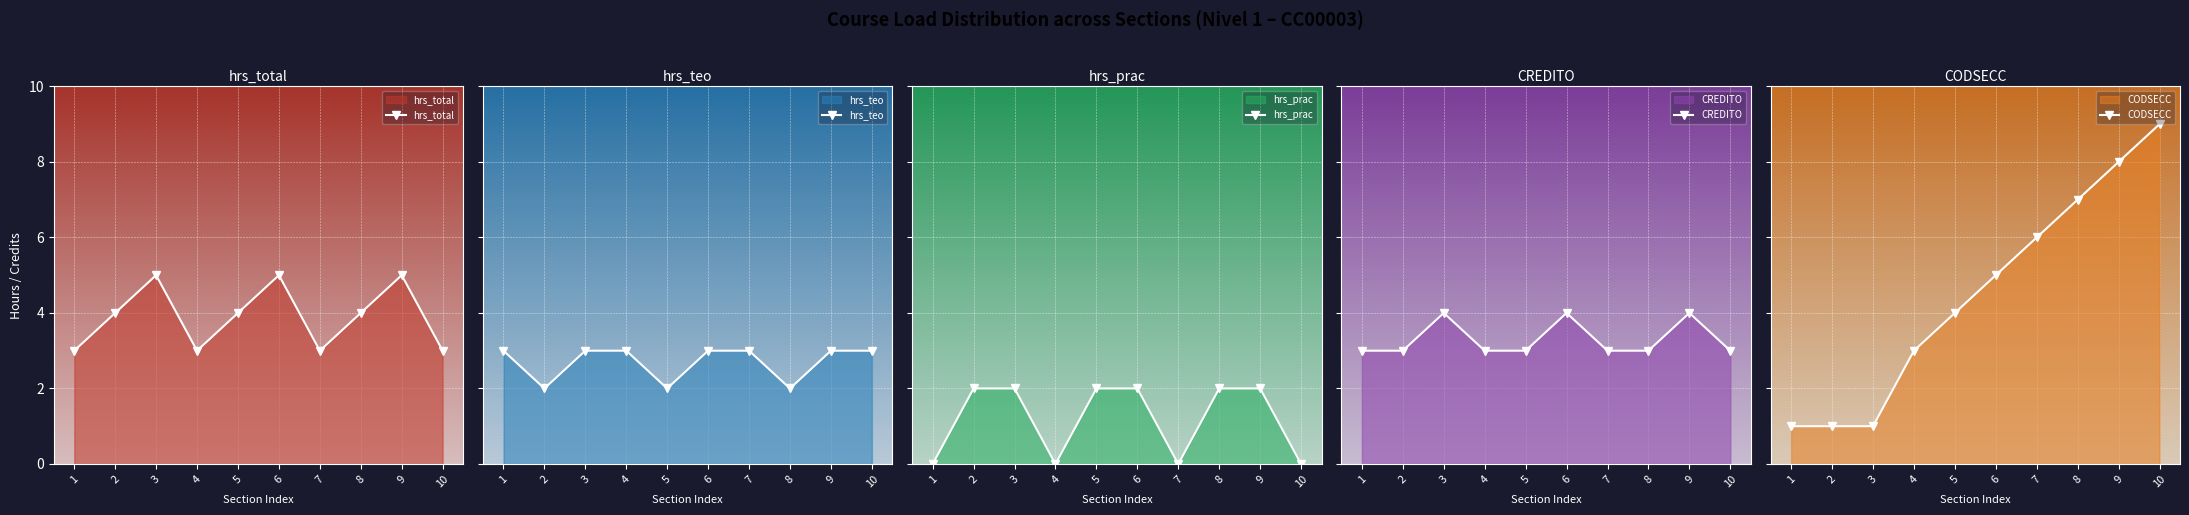

At which label does CODSECC reach its minimum?

1